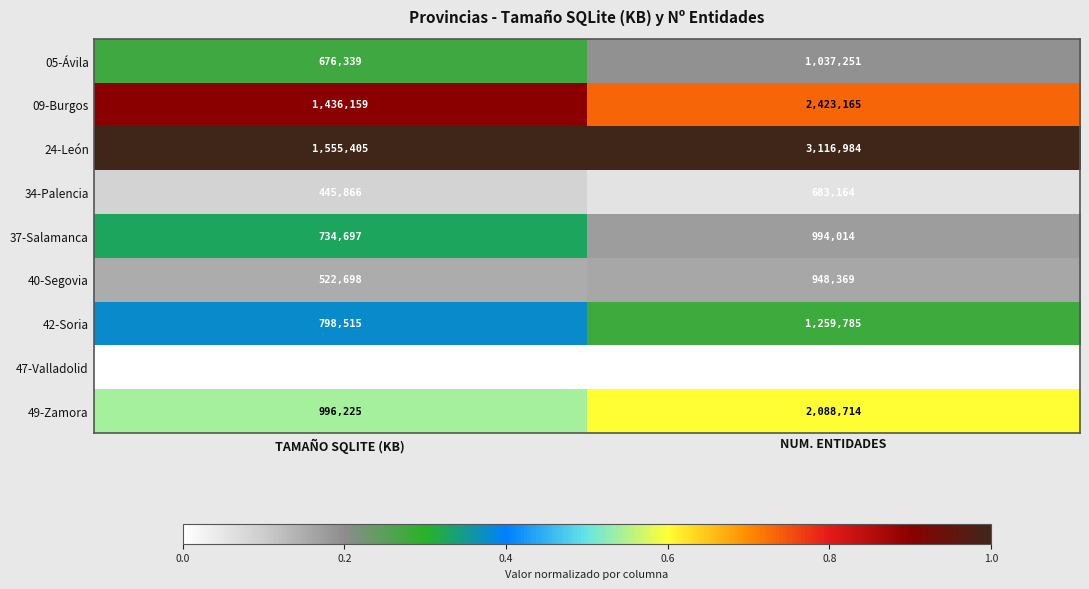

Is the value of 05-Ávila at TAMAÑO SQLITE (KB) greater than the value of 37-Salamanca at NUM. ENTIDADES?

No